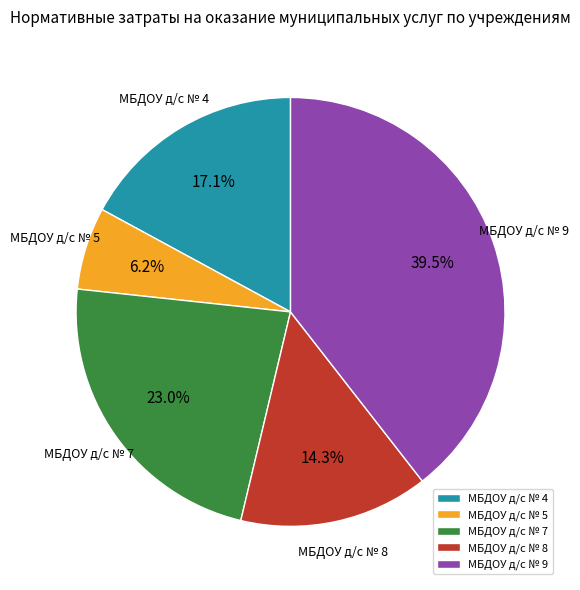

Between МБДОУ д/с № 7 and МБДОУ д/с № 8, which is larger?

МБДОУ д/с № 7